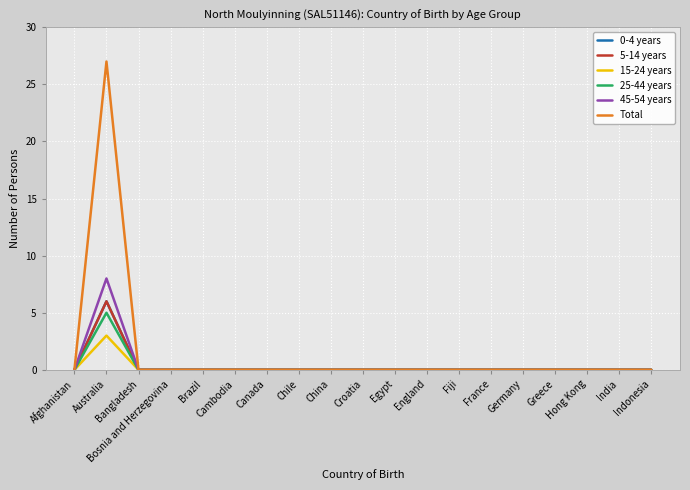

True or false: 5-14 years and 0-4 years cross at least once.

False